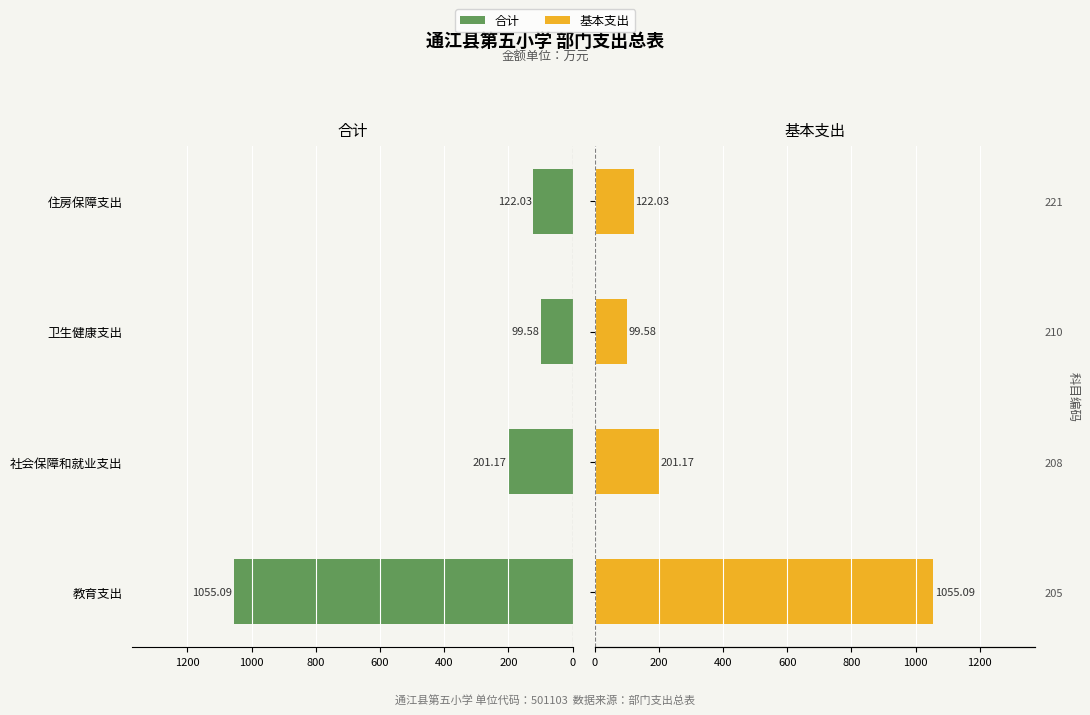

What is the sum of all 合计 values?

1477.9